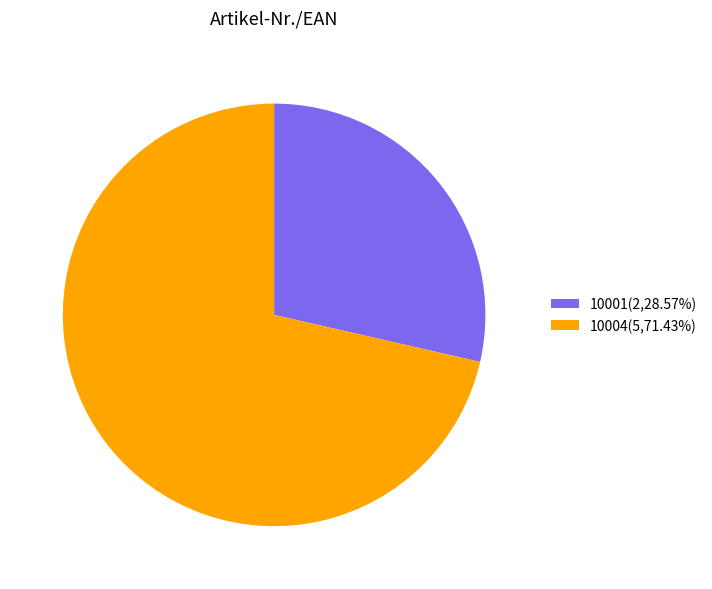

Does any single category account for the majority?

Yes